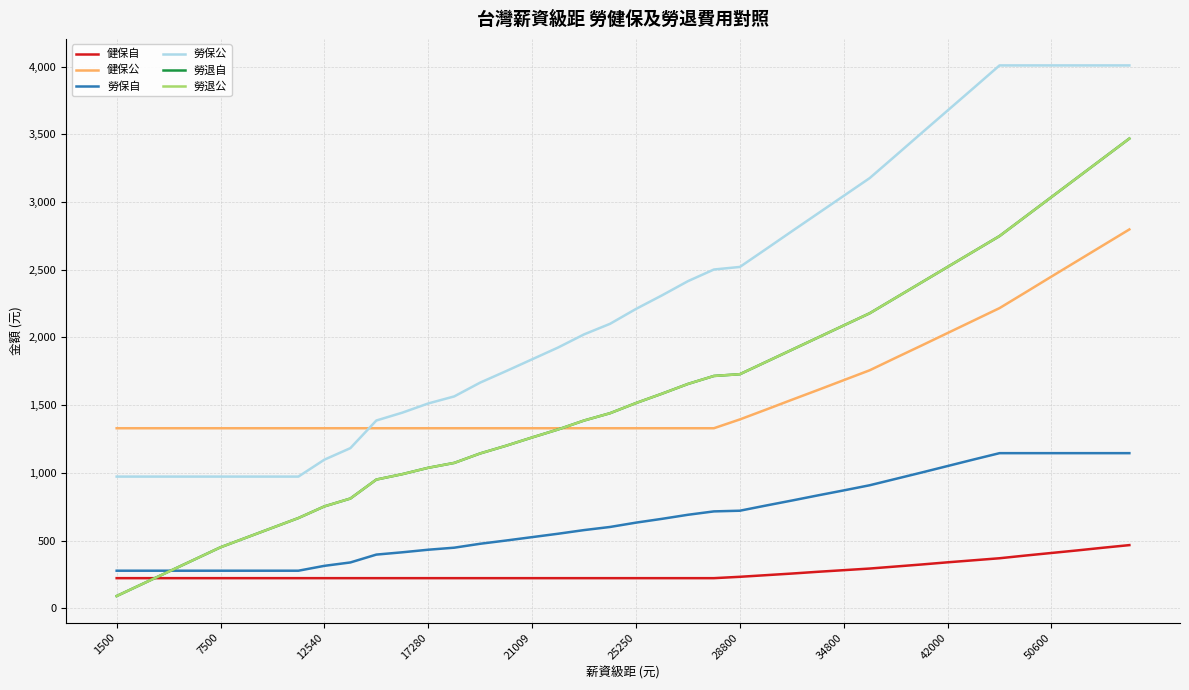

Is this an area chart (filled region under the line)?

No